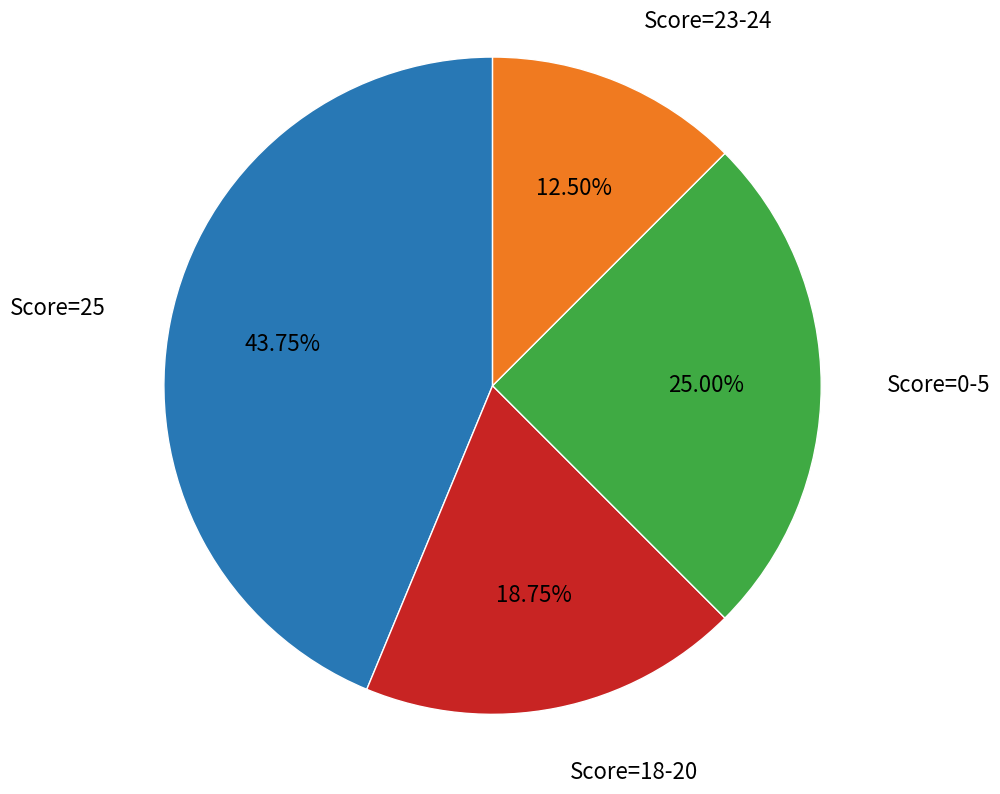

Is there any slice that represents more than half of the pie?

No